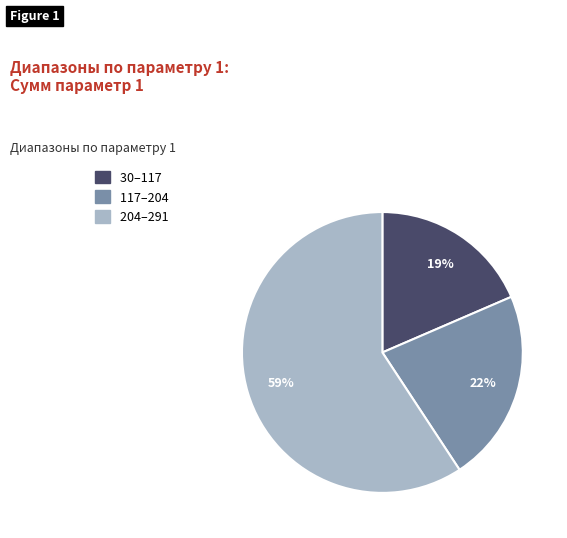

Is there any slice that represents more than half of the pie?

Yes